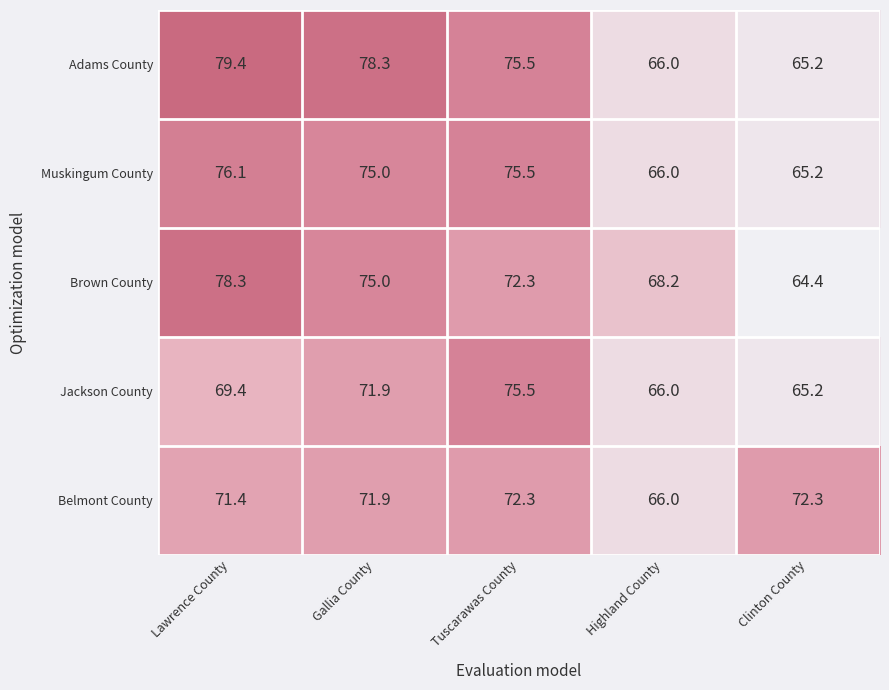

Count the number of data series in this chart.

5